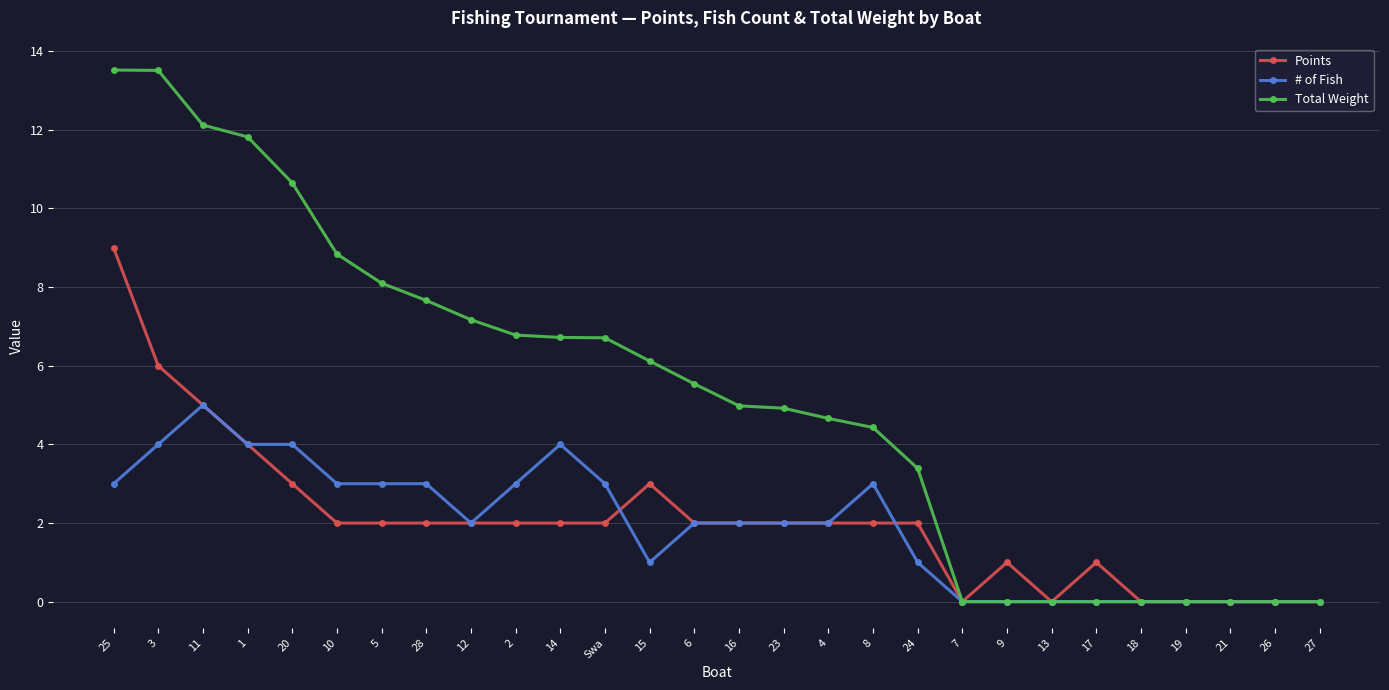

How many series are shown in this chart?

3